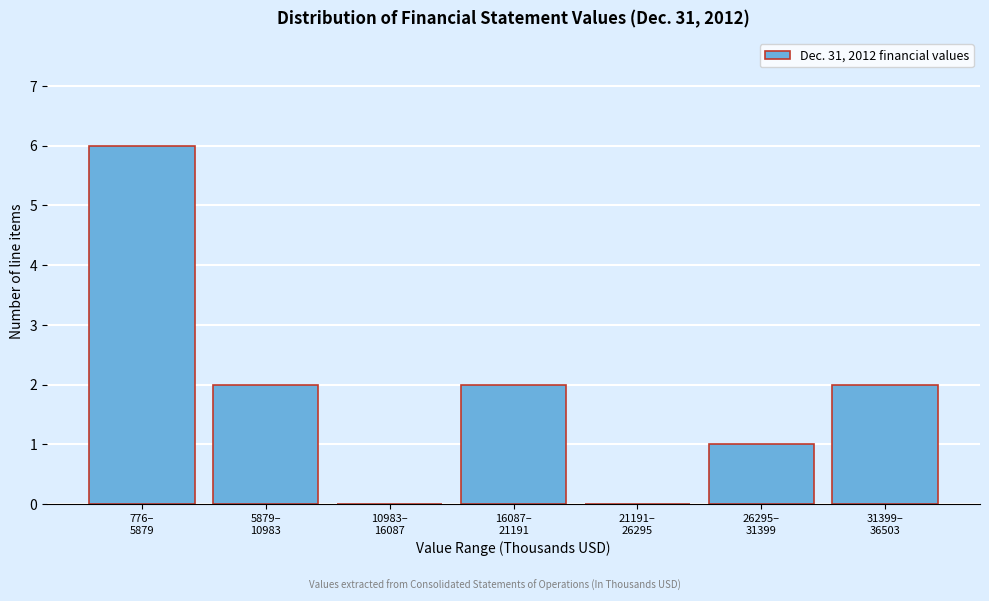

What is the sum of all values?

13